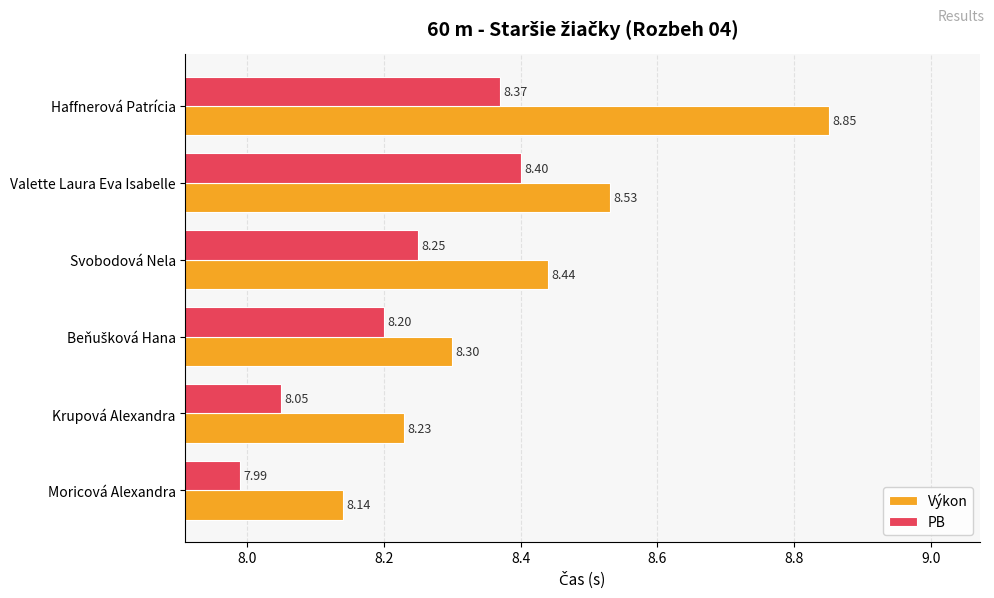

Which label corresponds to the smallest value in the chart?

Moricová Alexandra